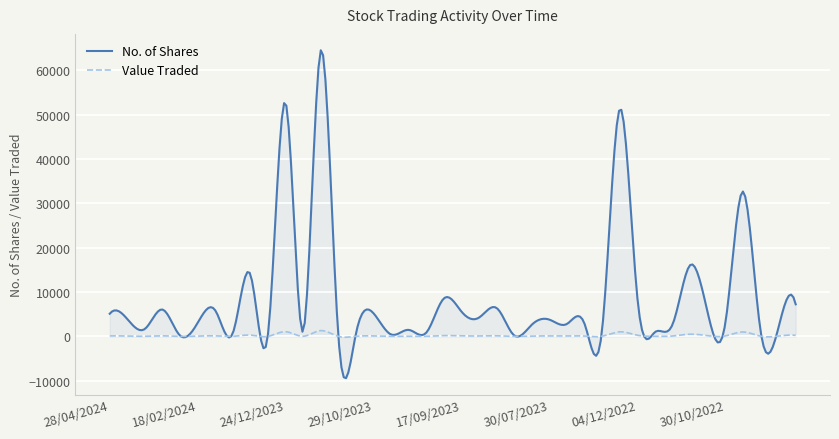

True or false: Value Traded and No. of Shares cross at least once.

True